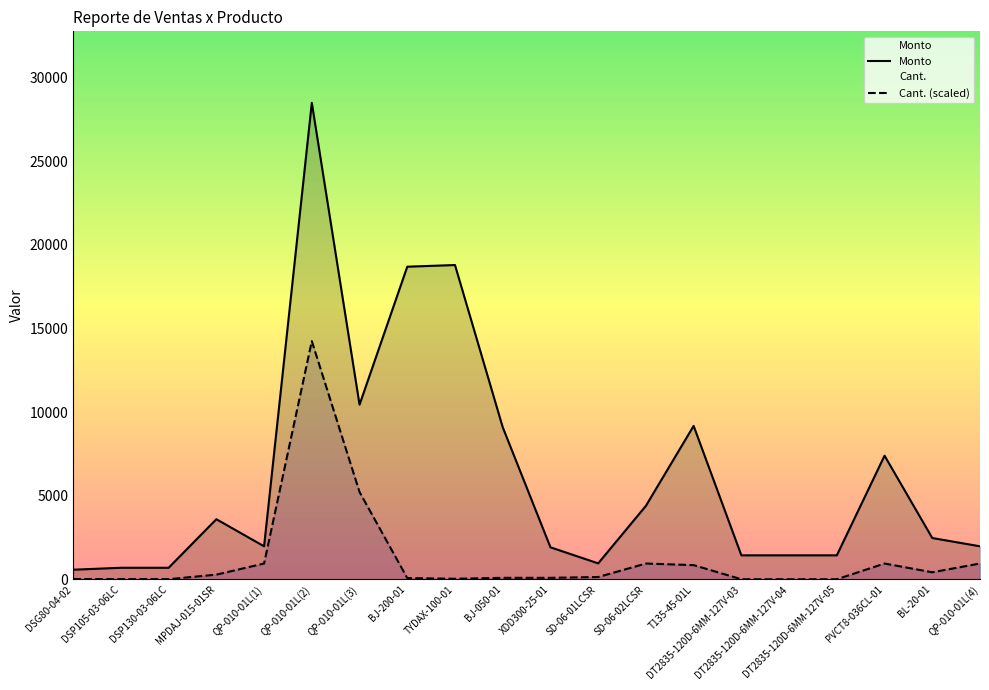

At which category does Monto reach its first local valley?

QP-010-01L(1)